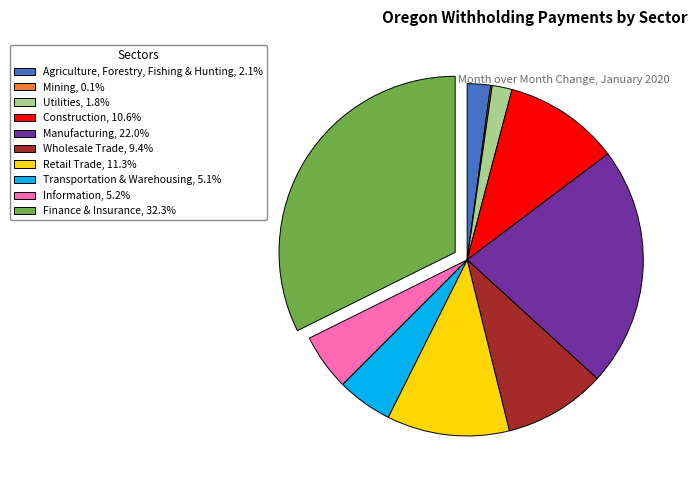

Do Agriculture, Forestry, Fishing & Hunting and Information together represent more than half of the pie?

No